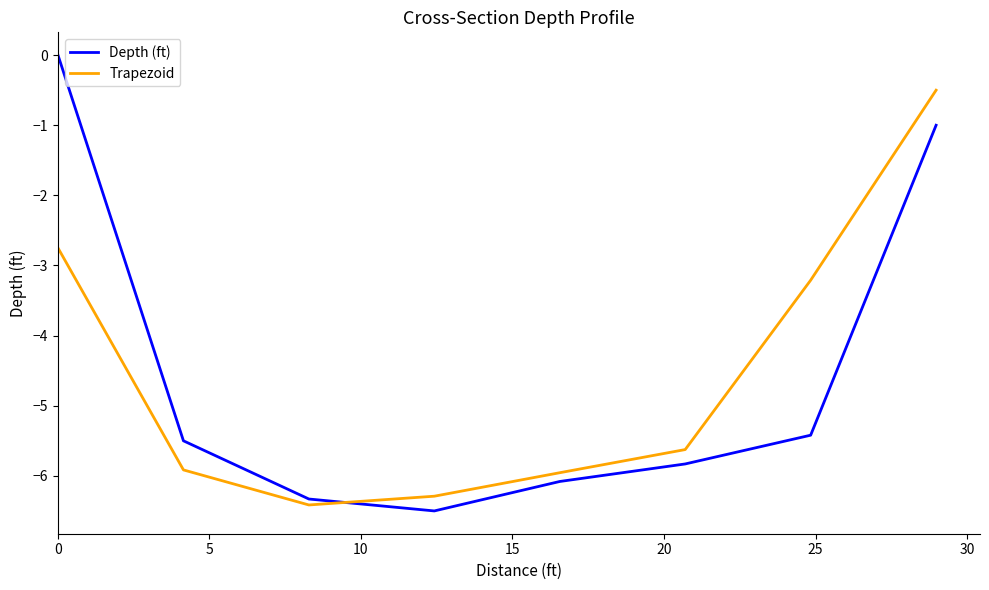

What is the lowest value of the Depth (ft) series?

-6.5